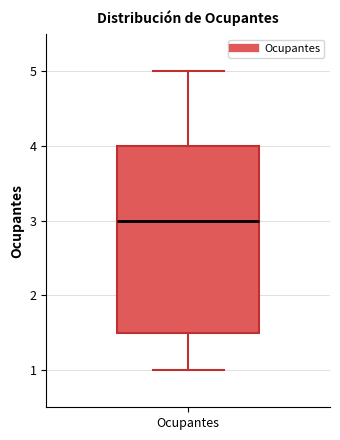

Transcribe this box plot: give where the median line is, the range the box spans, and where the two whiskers end, as read against the y-axis. The values are not printed on the chart, so give them approximately, as read against the axis.

median 3.0, box 1.5 to 4.0, whiskers 1.0 to 5.0